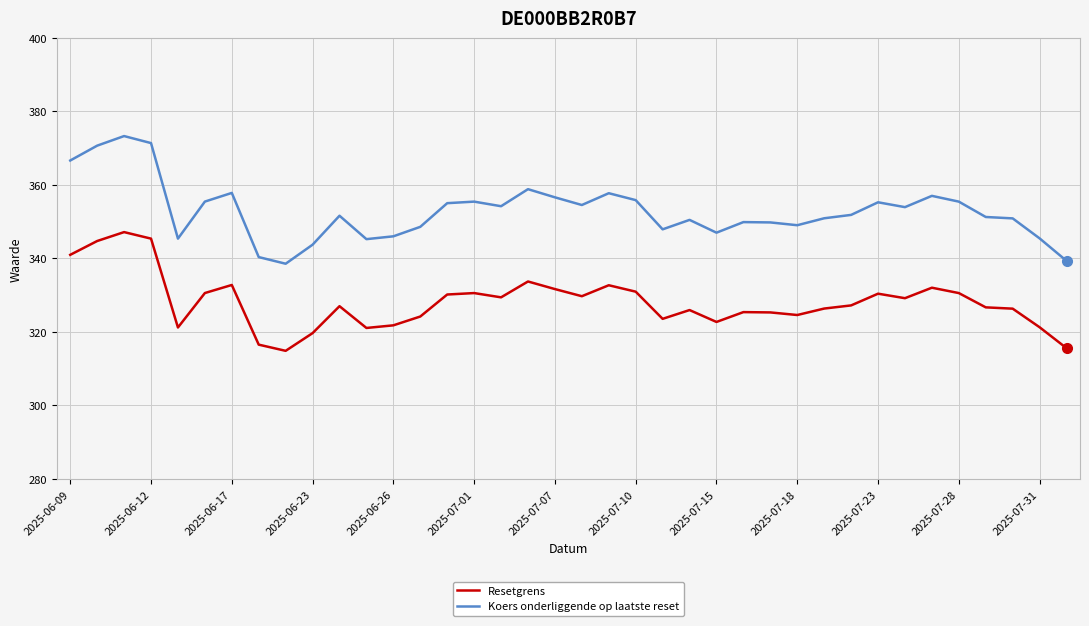

Which series has the largest range (max minus min)?

Koers onderliggende op laatste reset